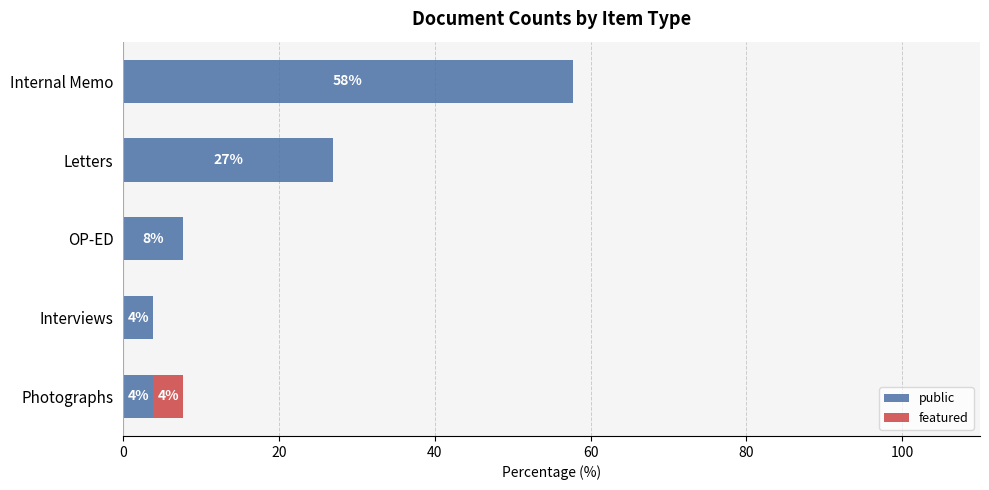

What are all the series names shown in the legend?

public, featured